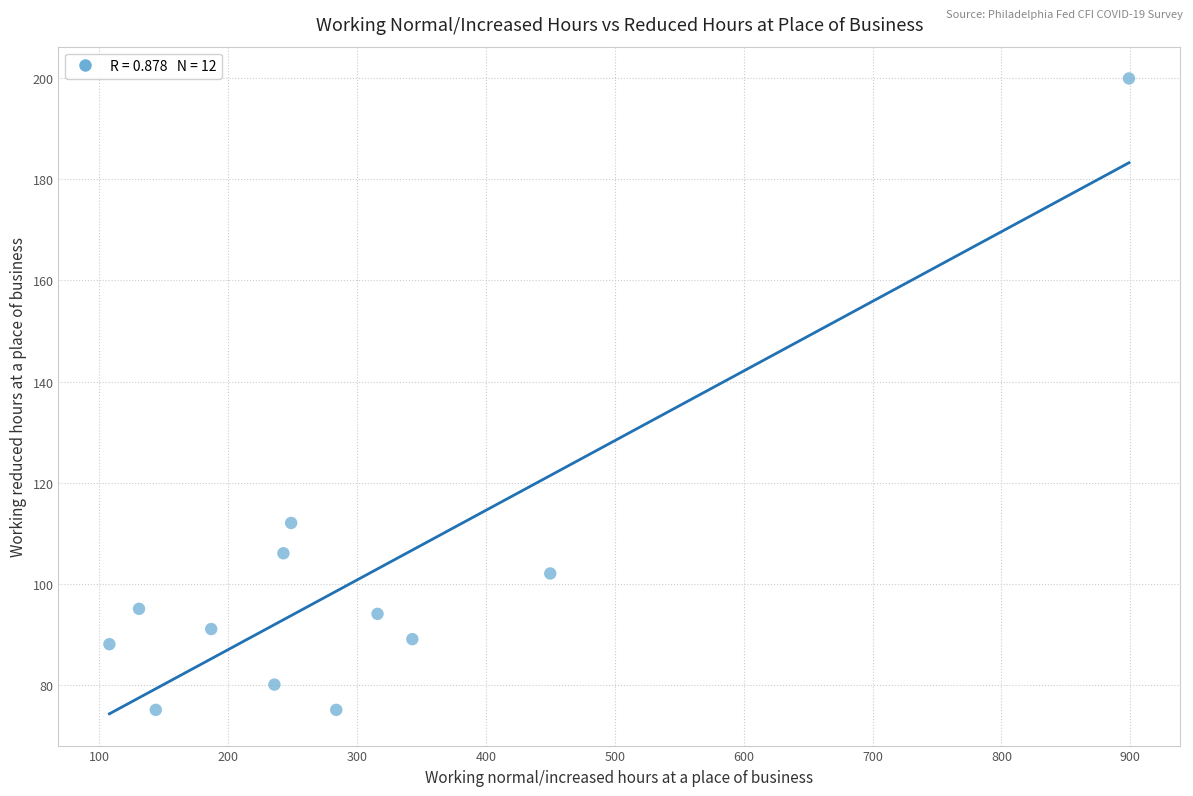

What Y value in the scatter plot is closest to 137?

112